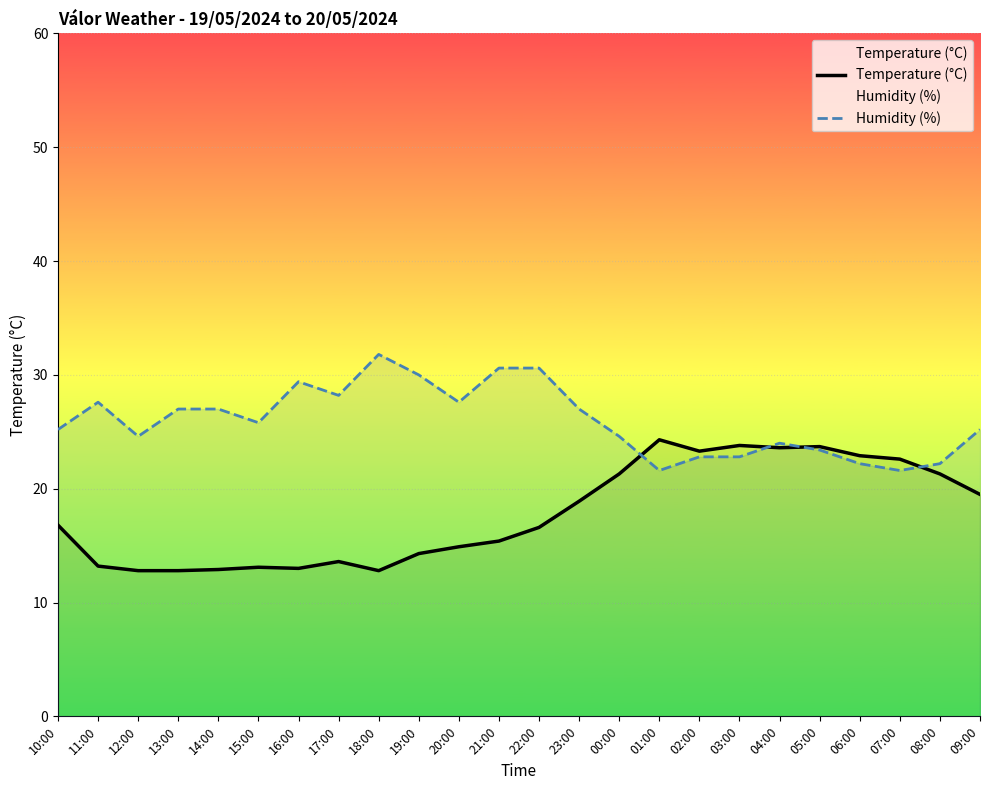

What is the minimum value for Temperature (°C)?

12.8